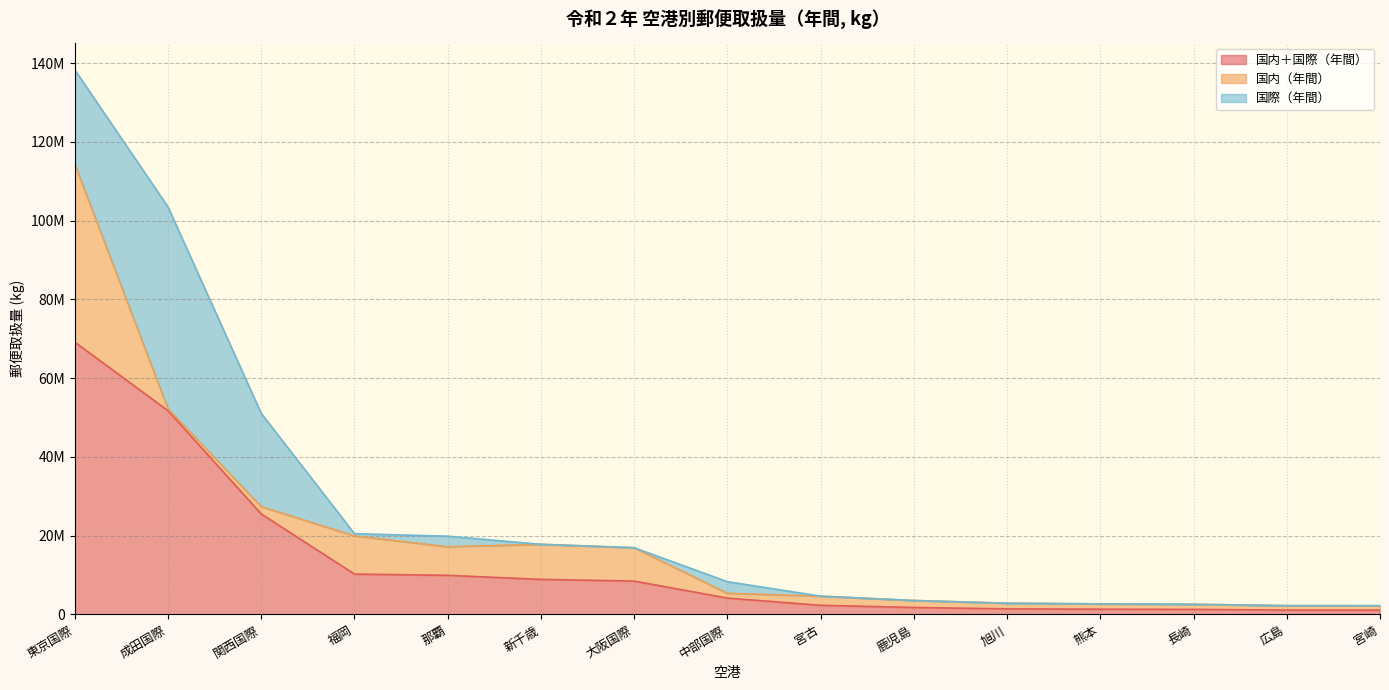

Which category has the highest value across all series?

東京国際